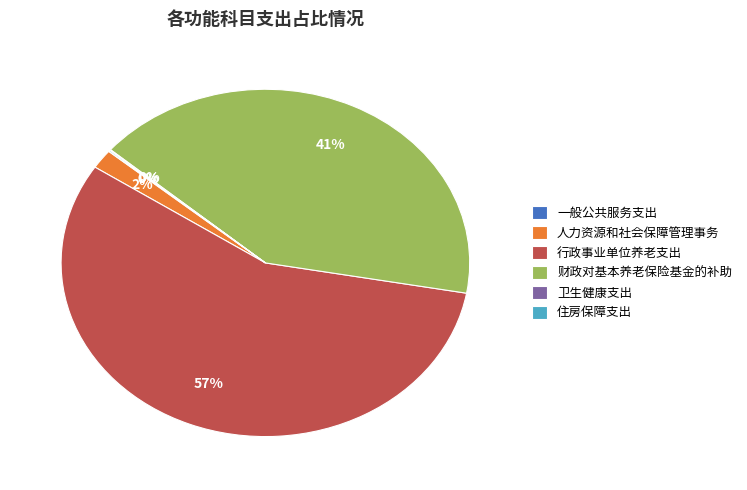

The 财政对基本养老保险基金的补助 slice represents 54% of the pie. True or false?

False